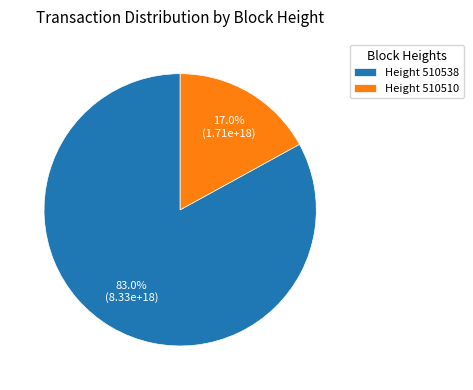

Which category accounts for the majority?

Height 510538